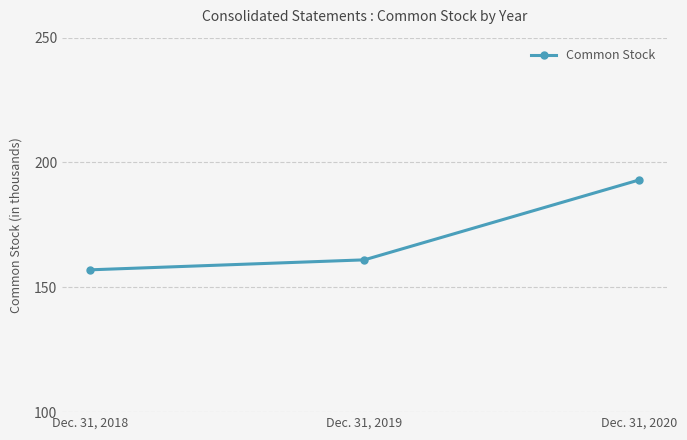

How many values are between 157 and 193?

3